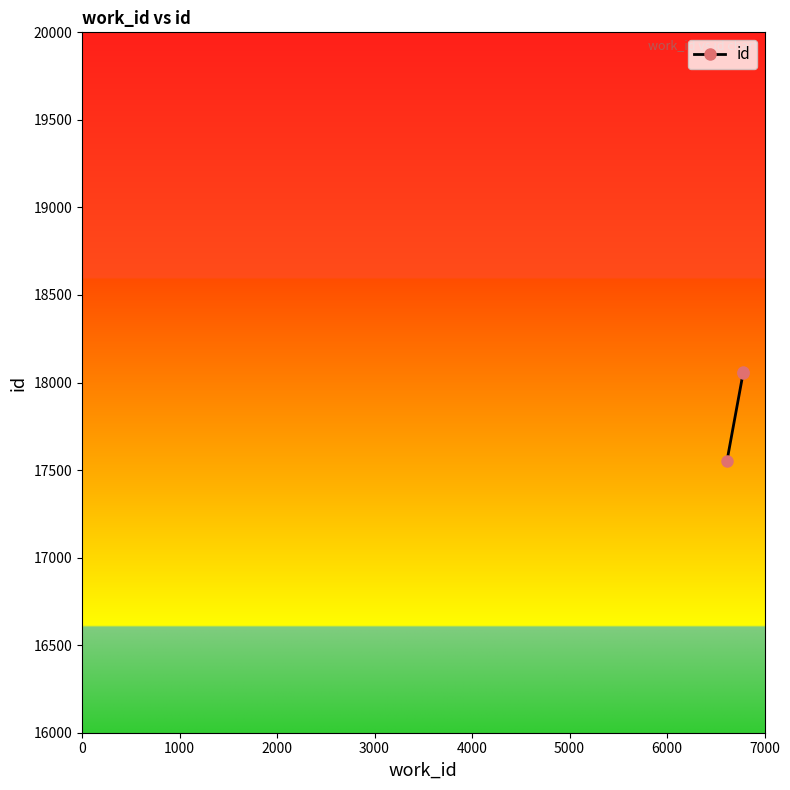

What is the smallest value displayed?

17551